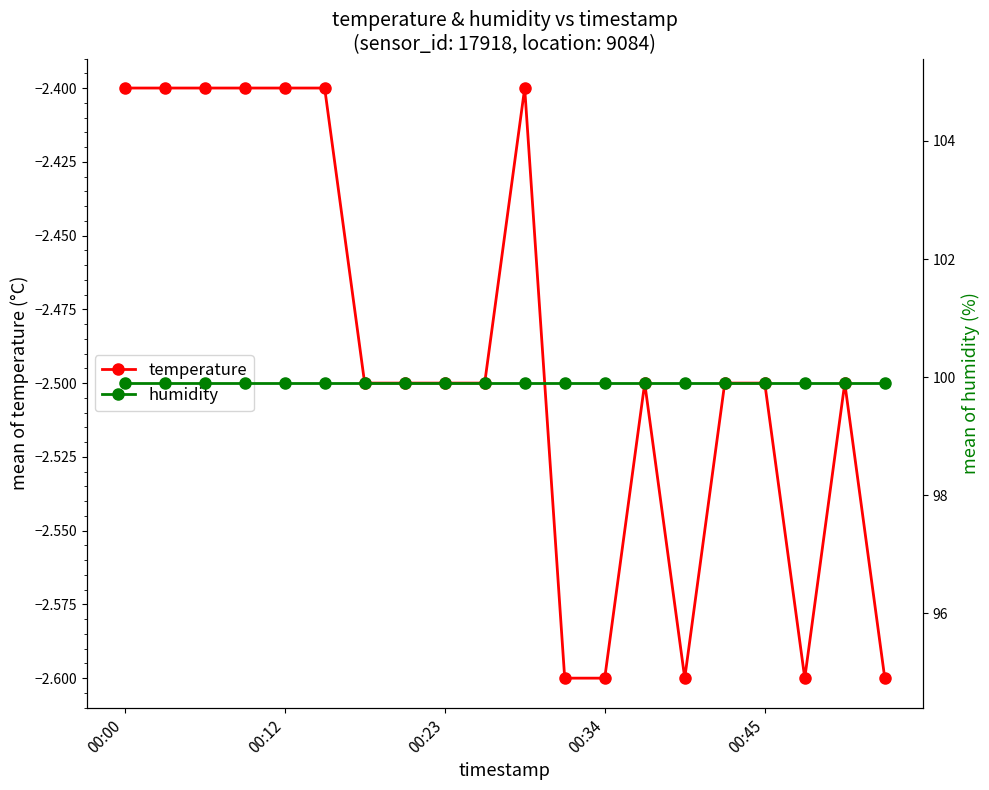

The value of temperature at 00:00 is -2.4. True or false?

True